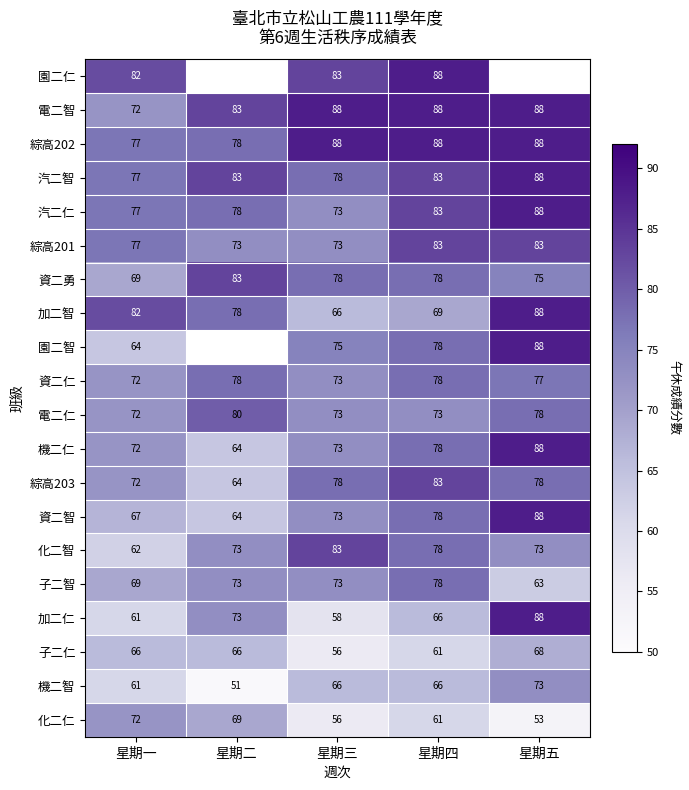

How many data points in 資二勇 are less than 78?

2